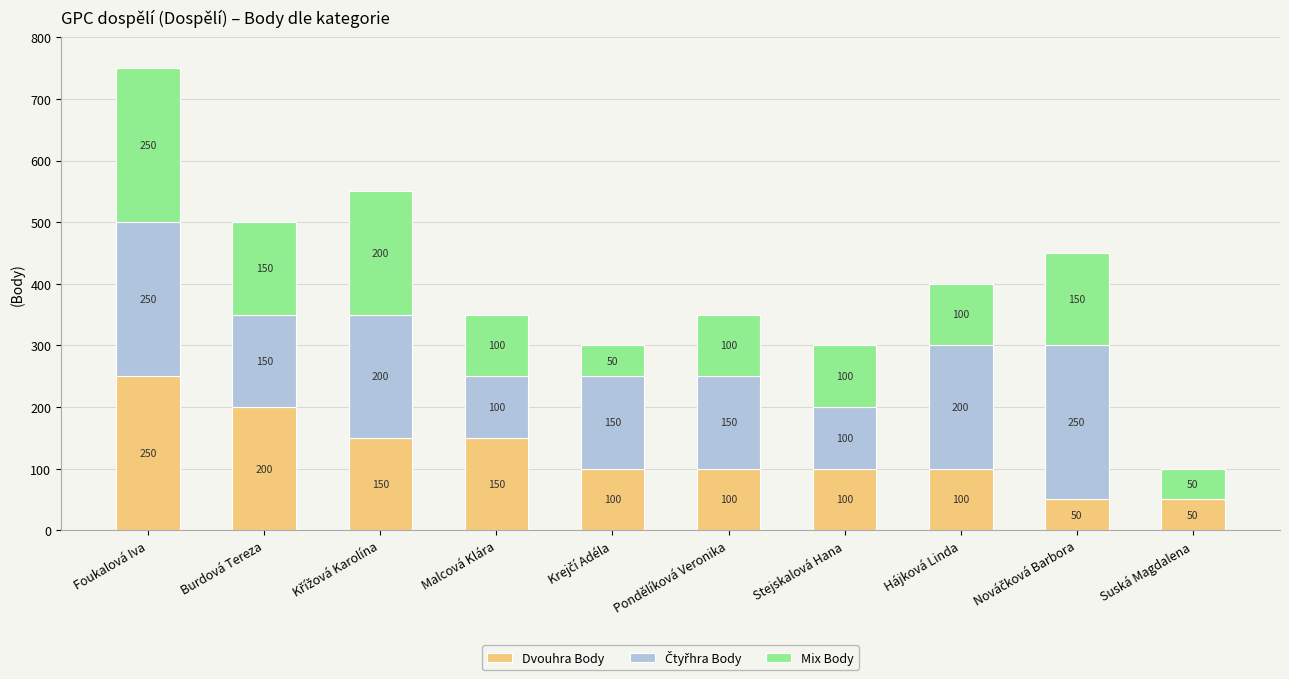

How many categories are shown in the chart?

10